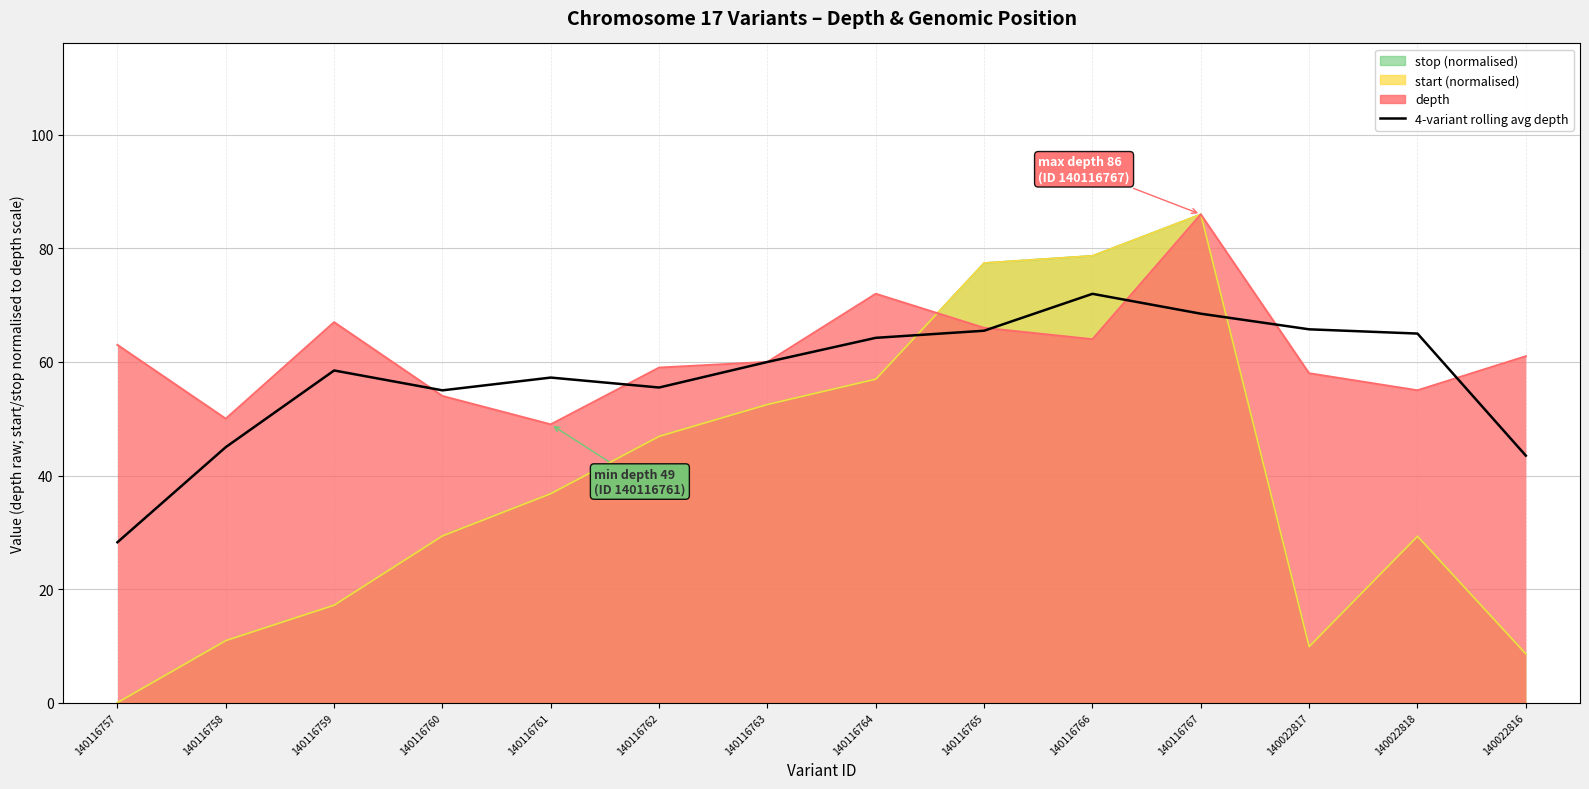

What is the change in value from 140116759 to 140022818?

+6.5